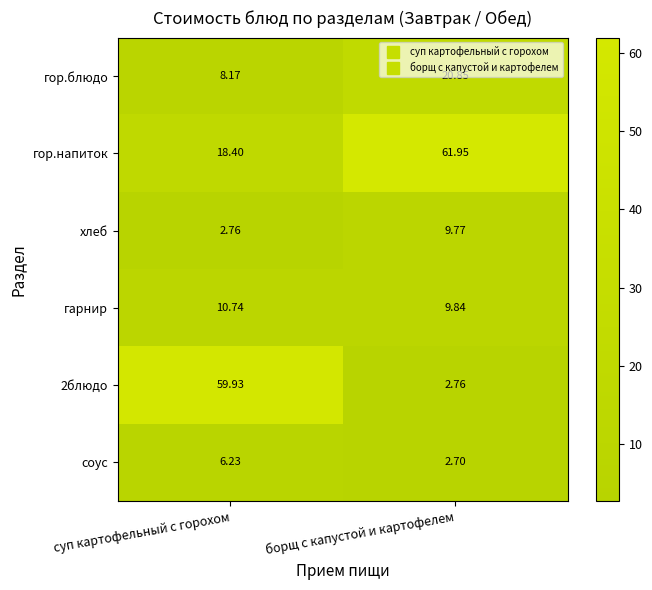

Which series has the largest total across all categories?

гор.напиток